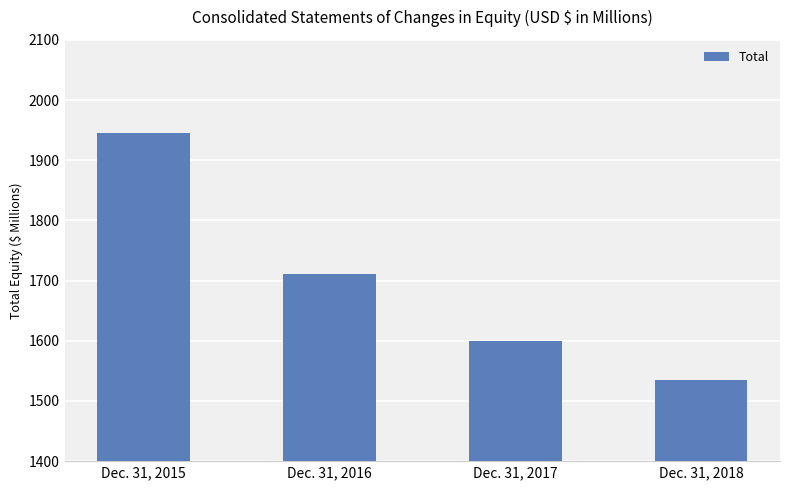

Reading left to right, extract all data points from this chart.

1945	1711	1600	1535